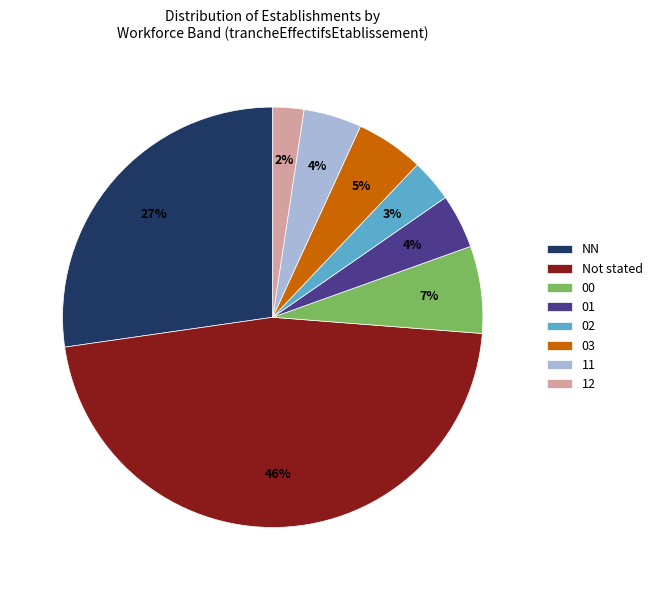

To the nearest percent, what is the average slice percentage?

12%